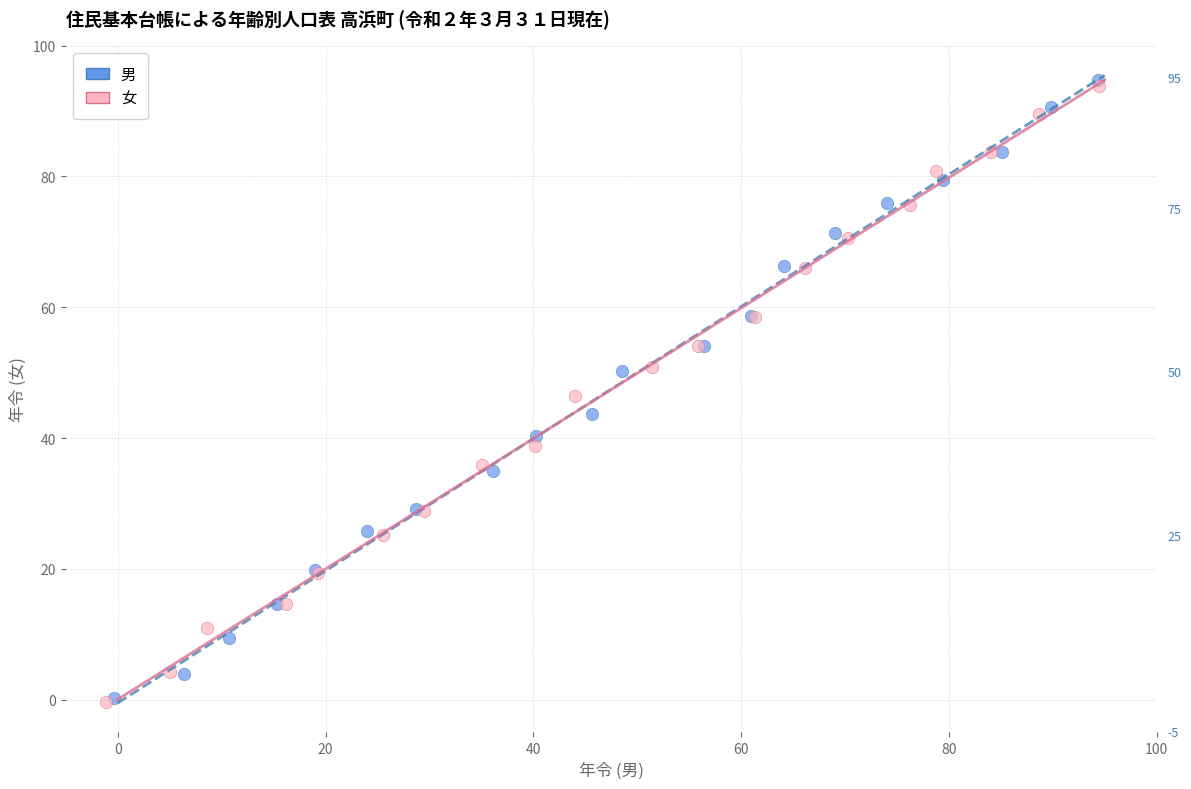

Which series has the largest Y range (max minus min)?

男